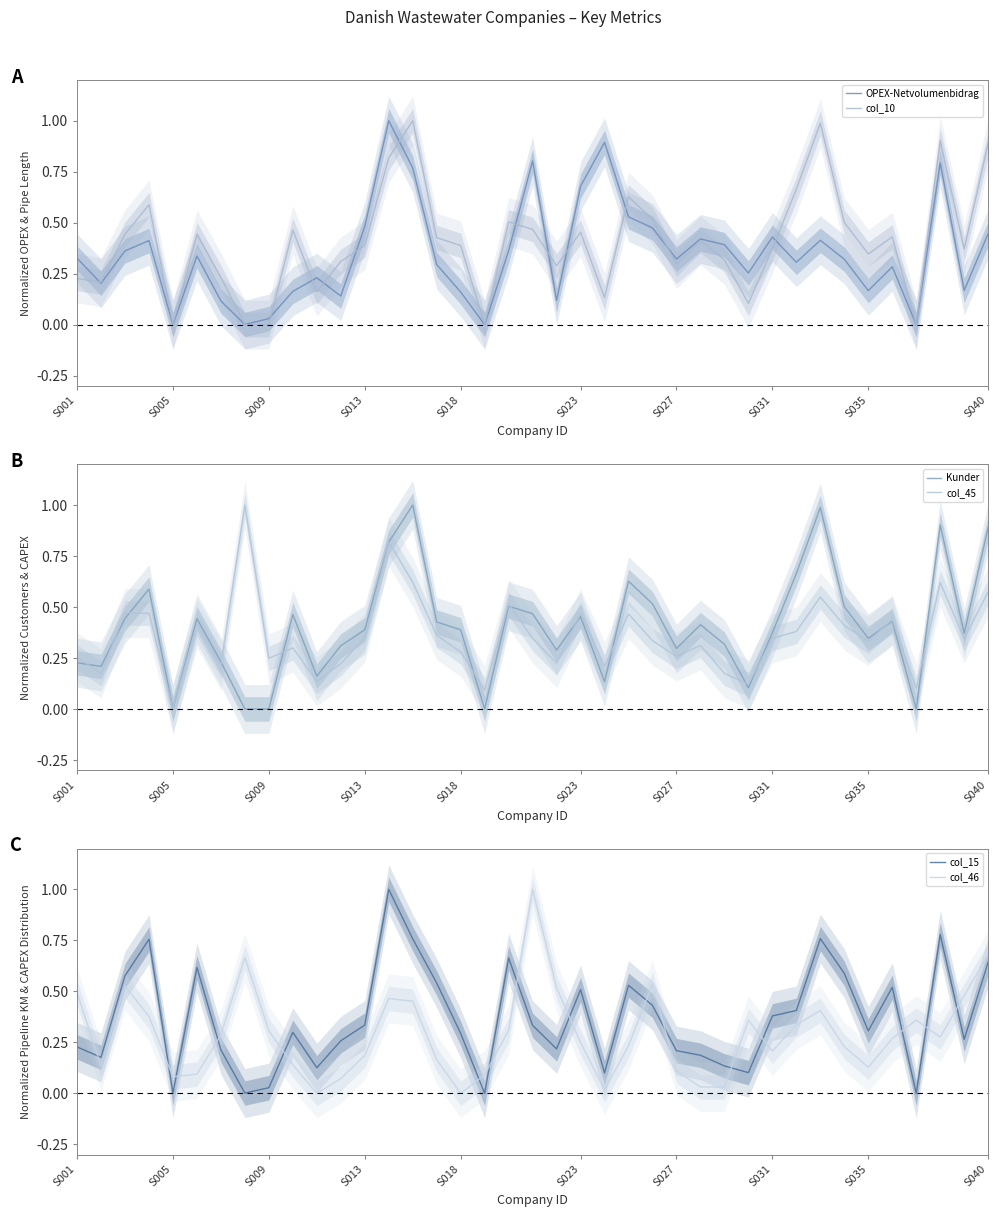

What is the value of the col_46 point at the 10th from the left?

0.1